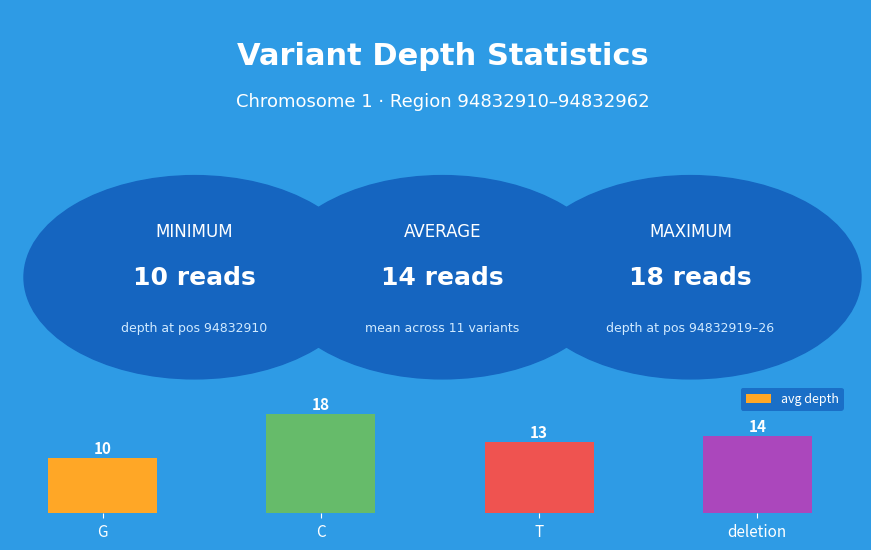

How many bars are there in total?

4